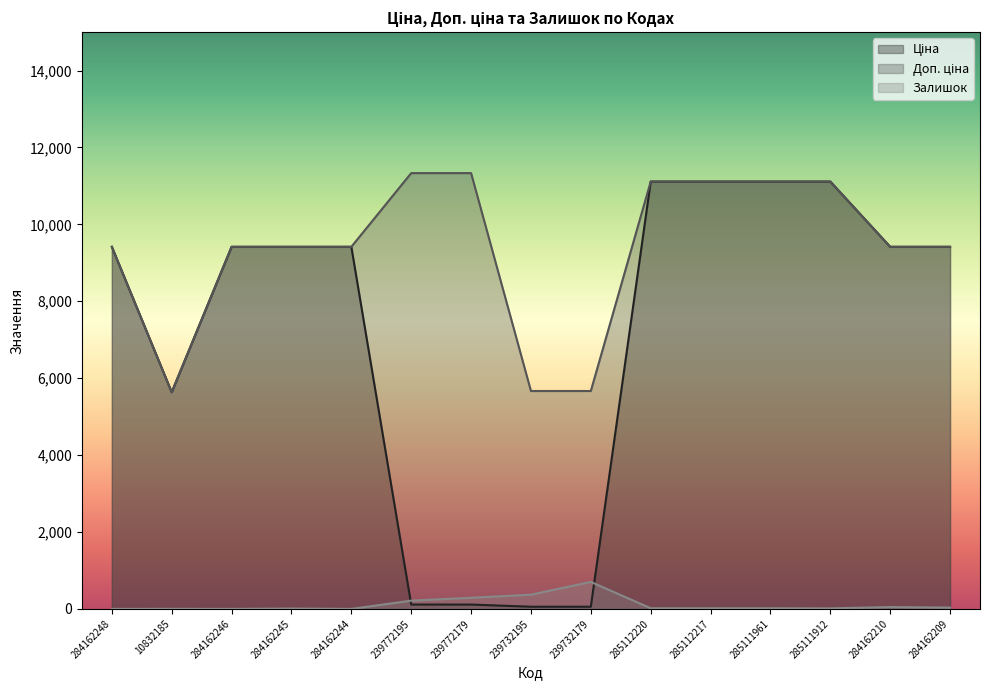

What is the sum of all Доп. ціна values?

140593.5